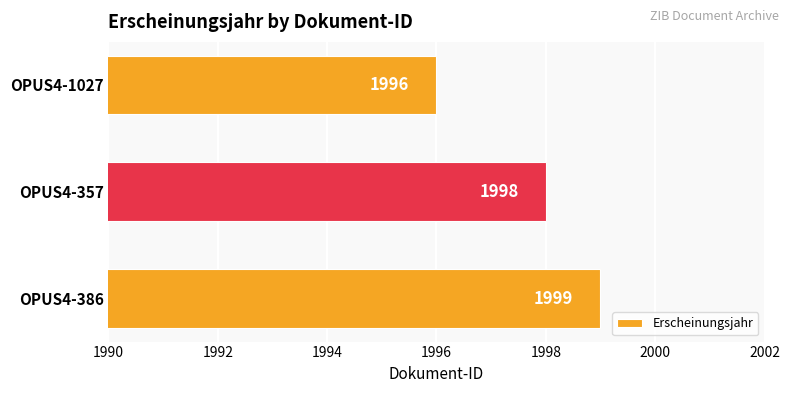

Rank the categories by value from highest to lowest.

OPUS4-386, OPUS4-357, OPUS4-1027